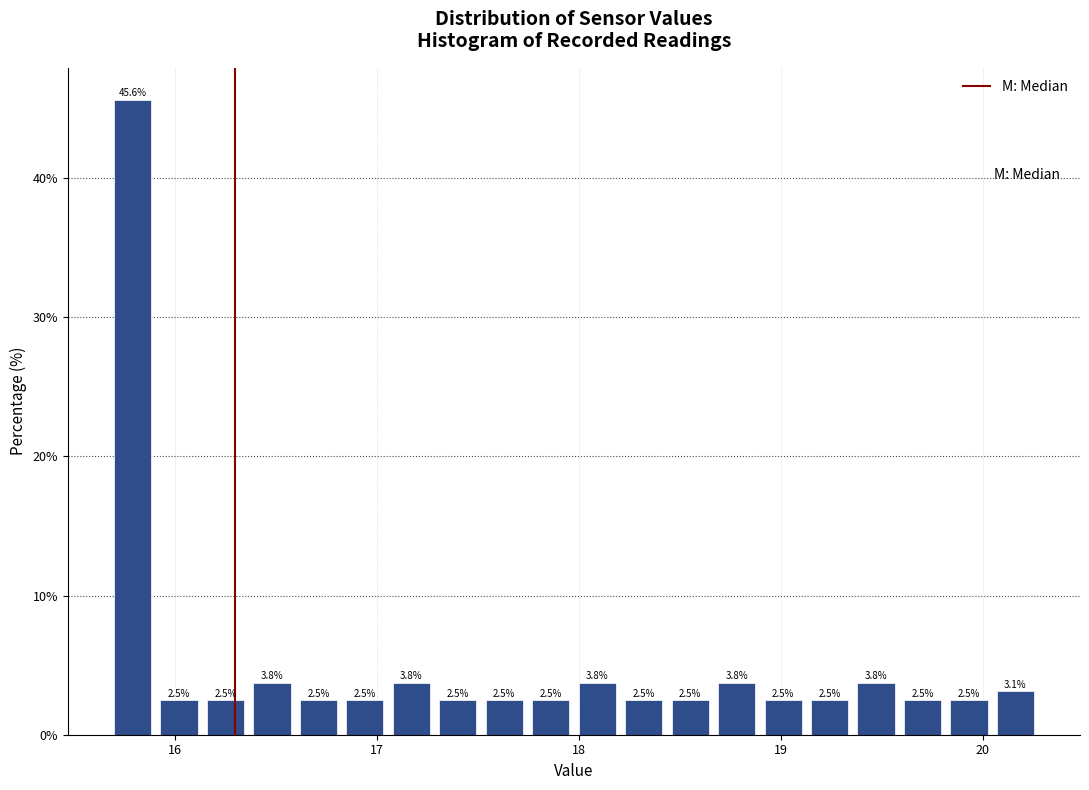

Around what value on the x-axis is the tallest bar? Give the approximate position of its centre, as read against the axis.

15.8